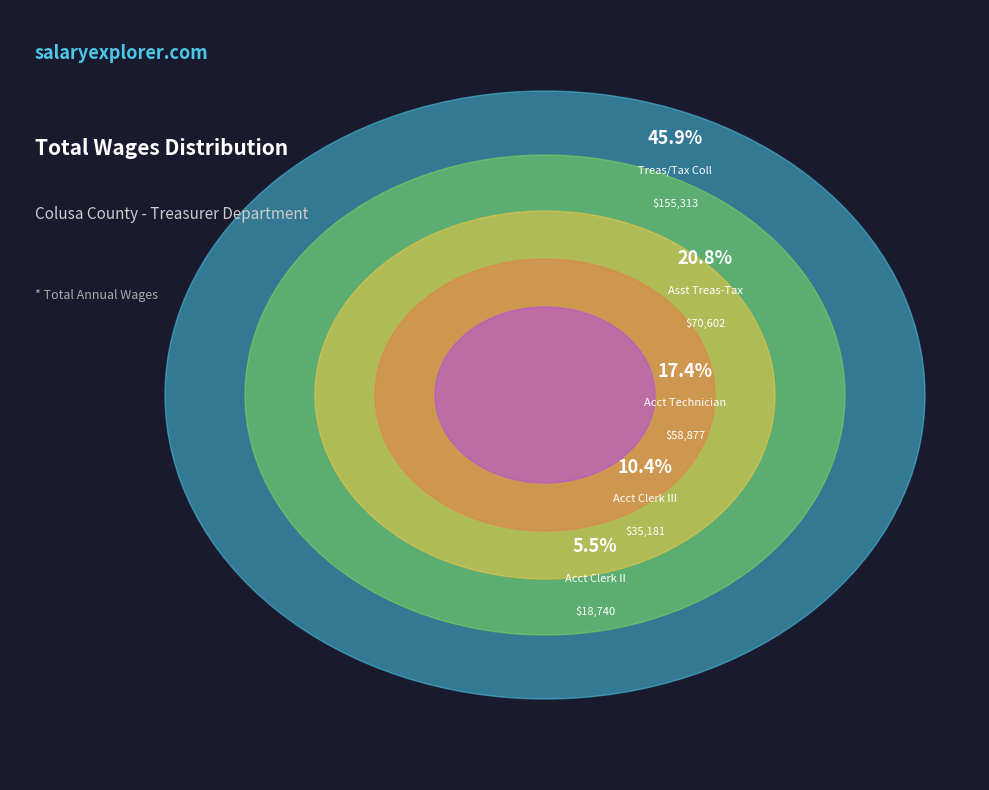

The Accounting Technician slice represents 17% of the pie. True or false?

True